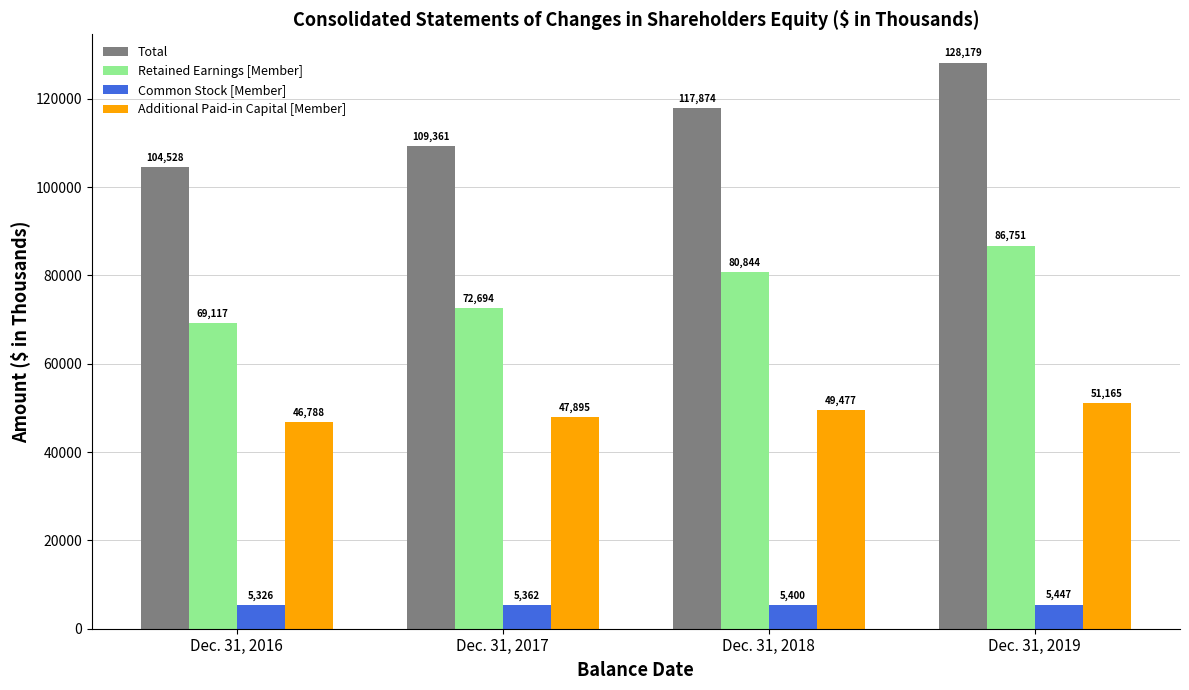

Which series has the largest total across all categories?

Total